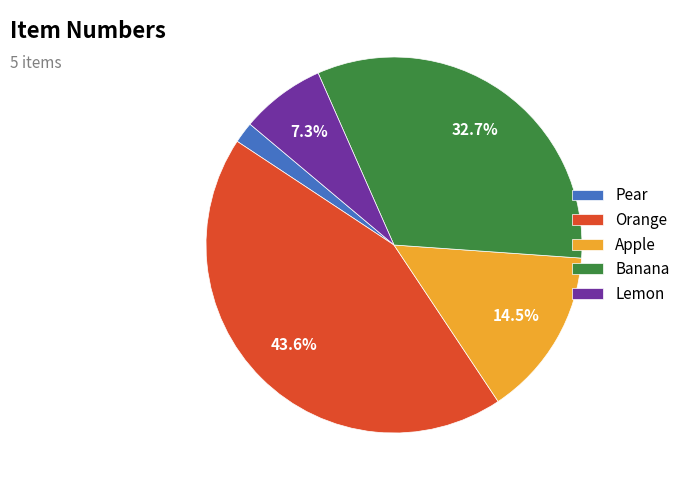

Is it true that Orange is 1% of the pie?

False